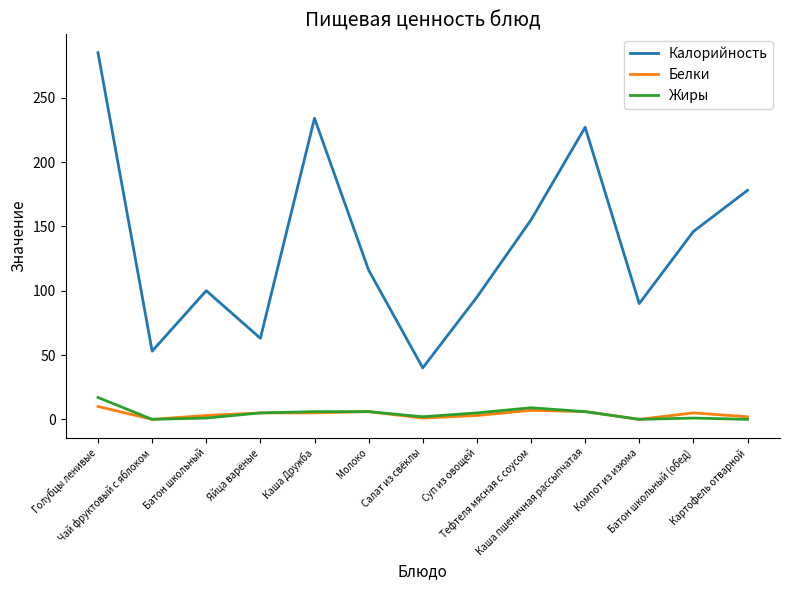

True or false: Жиры and Калорийность intersect in this chart.

False